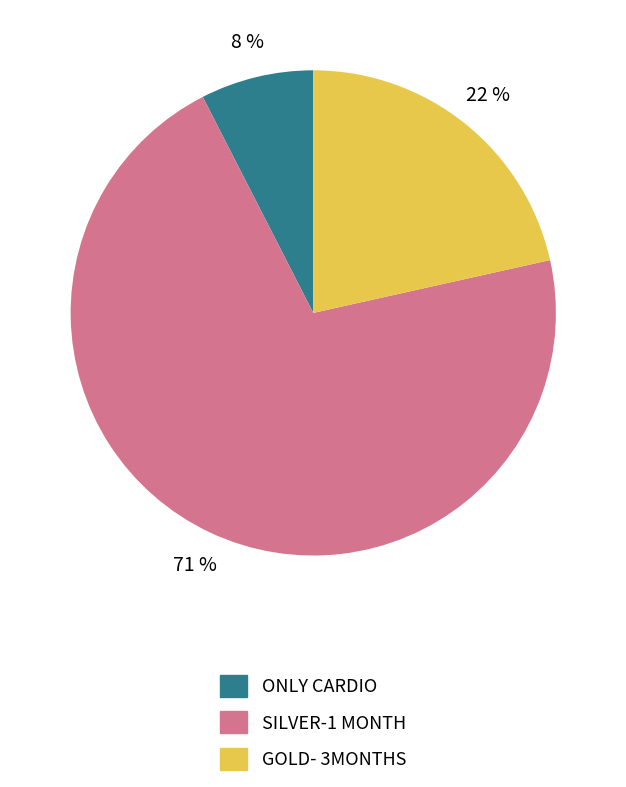

To the nearest percent, what is the average slice percentage?

33%